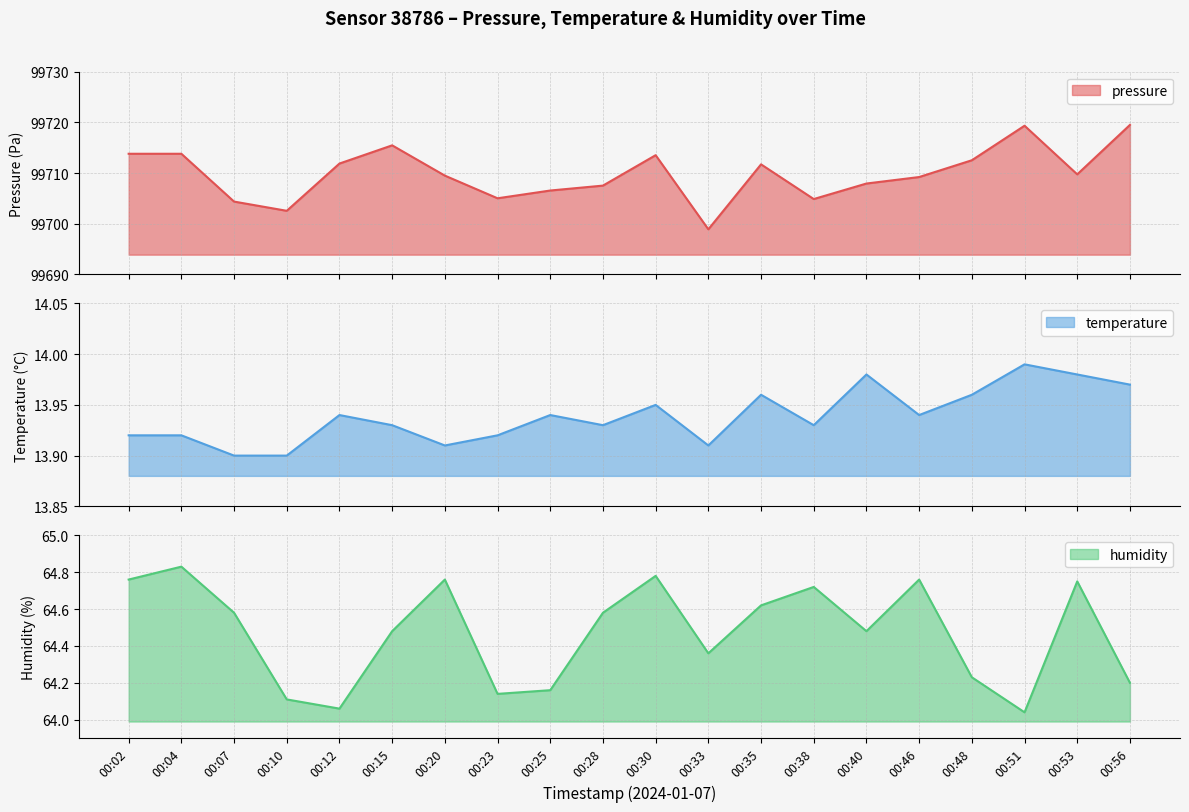

Is the value of humidity at 00:25 greater than the value of pressure at 00:12?

No